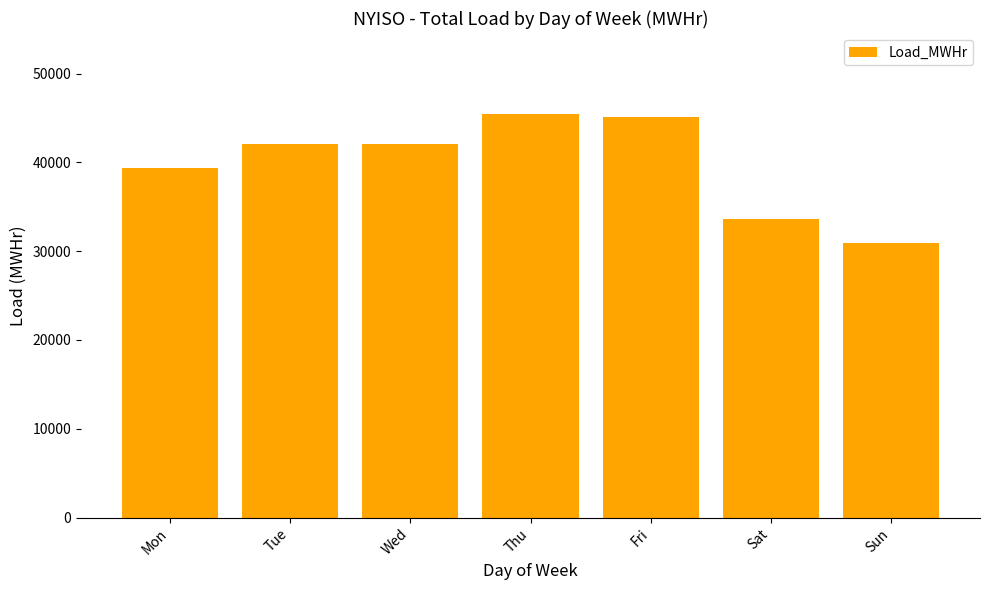

What is the ratio of the value at Tue to the value at Sat?

1.2